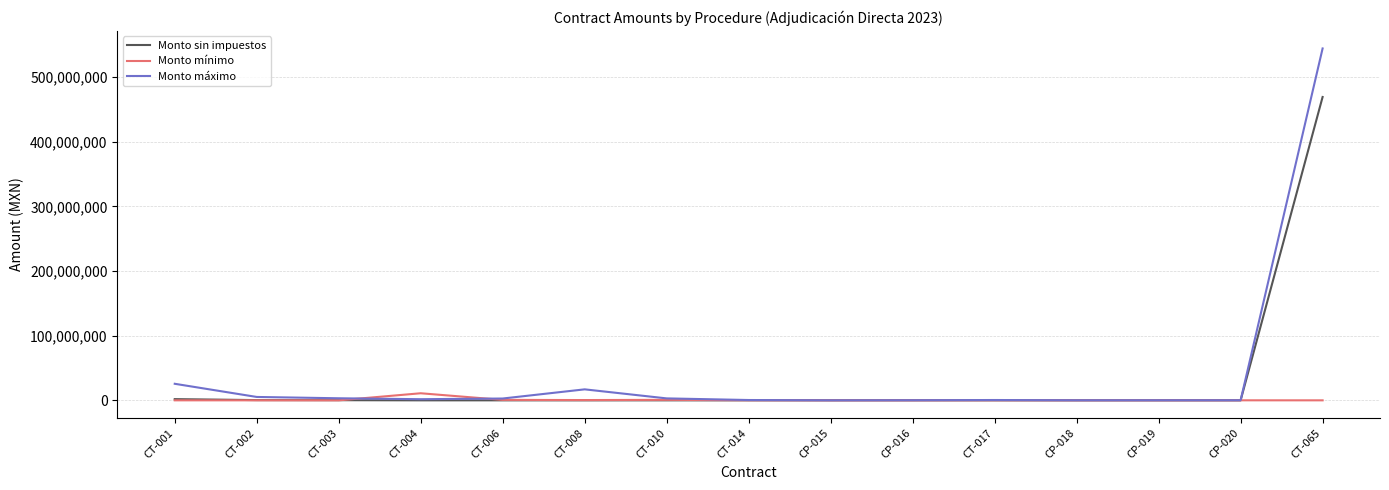

At which category is the sum across all series the highest?

CT-065